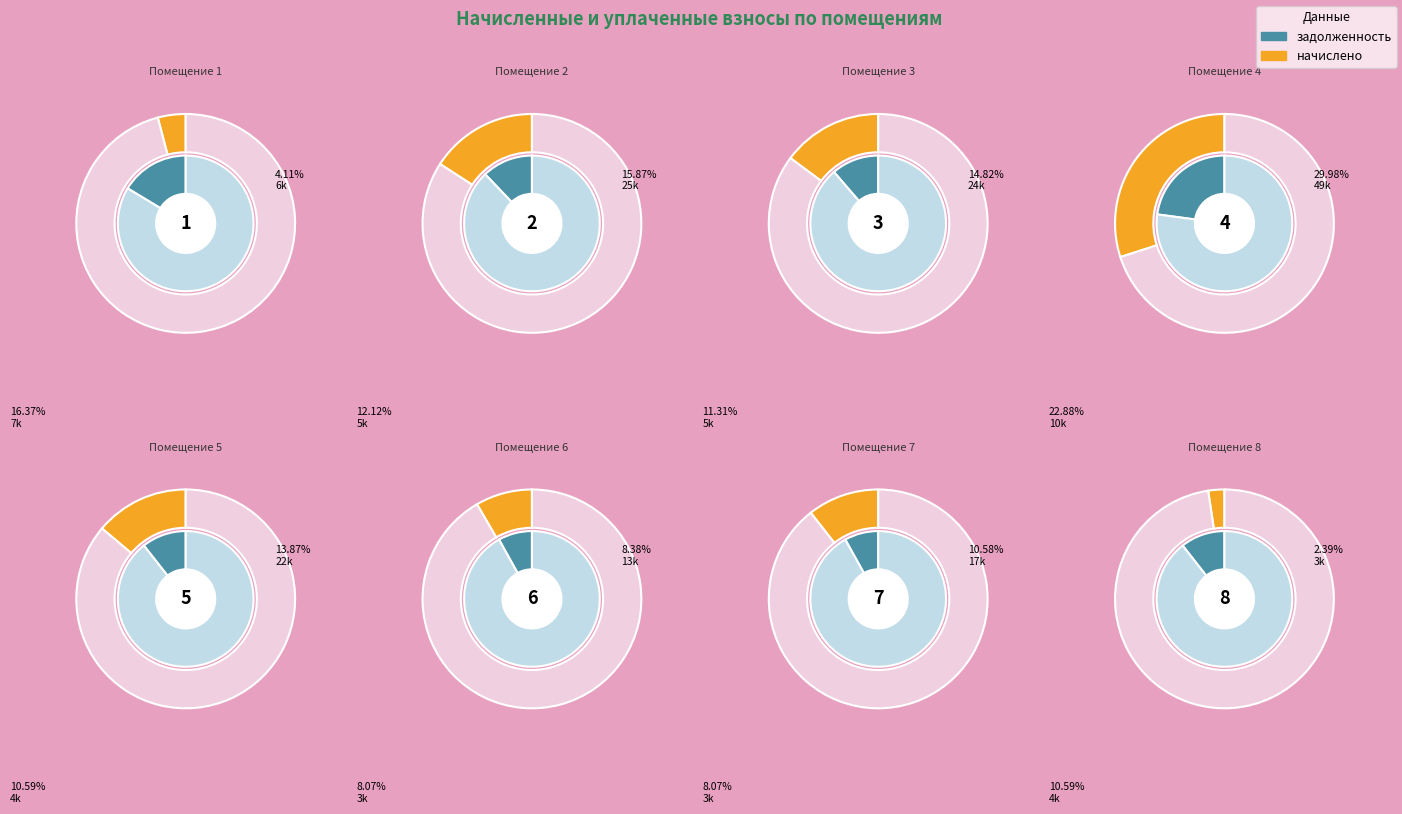

To the nearest percent, what is the difference between the largest and smallest slice percentages?

28%